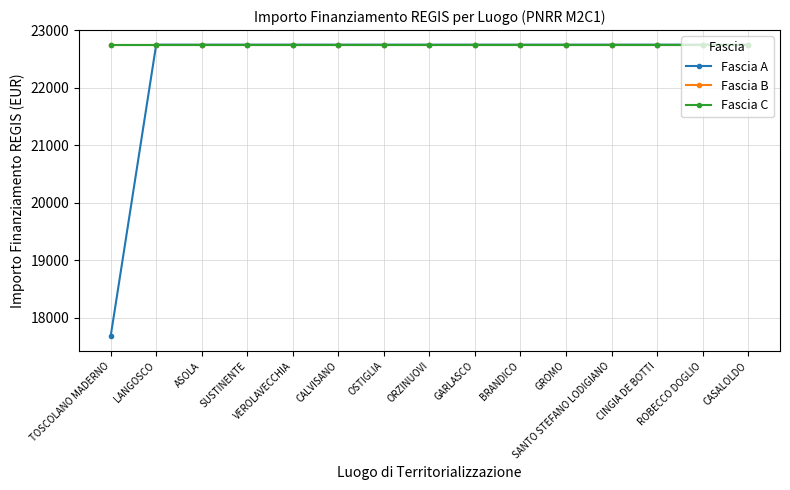

Reading right to left, extract all data points from this chart.

Fascia A: CASALOLDO=22750.0	ROBECCO DOGLIO=22750.0	CINGIA DE BOTTI=22750.0	SANTO STEFANO LODIGIANO=22750.0	GROMO=22750.0	BRANDICO=22750.0	GARLASCO=22750.0	ORZINUOVI=22750.0	OSTIGLIA=22750.0	CALVISANO=22750.0	VEROLAVECCHIA=22750.0	SUSTINENTE=22750.0	ASOLA=22750.0	LANGOSCO=22750.0	TOSCOLANO MADERNO=17674.8
Fascia B: CASALOLDO=22750.0	ROBECCO DOGLIO=22750.0	CINGIA DE BOTTI=22750.0	SANTO STEFANO LODIGIANO=22750.0	GROMO=22750.0	BRANDICO=22750.0	GARLASCO=22750.0	ORZINUOVI=22750.0	OSTIGLIA=22750.0	CALVISANO=22750.0	VEROLAVECCHIA=22750.0	SUSTINENTE=22750.0	ASOLA=22750.0	LANGOSCO=22750.0	TOSCOLANO MADERNO=22750.0
Fascia C: CASALOLDO=22750.0	ROBECCO DOGLIO=22750.0	CINGIA DE BOTTI=22750.0	SANTO STEFANO LODIGIANO=22750.0	GROMO=22750.0	BRANDICO=22750.0	GARLASCO=22750.0	ORZINUOVI=22750.0	OSTIGLIA=22750.0	CALVISANO=22750.0	VEROLAVECCHIA=22750.0	SUSTINENTE=22750.0	ASOLA=22750.0	LANGOSCO=22750.0	TOSCOLANO MADERNO=22750.0